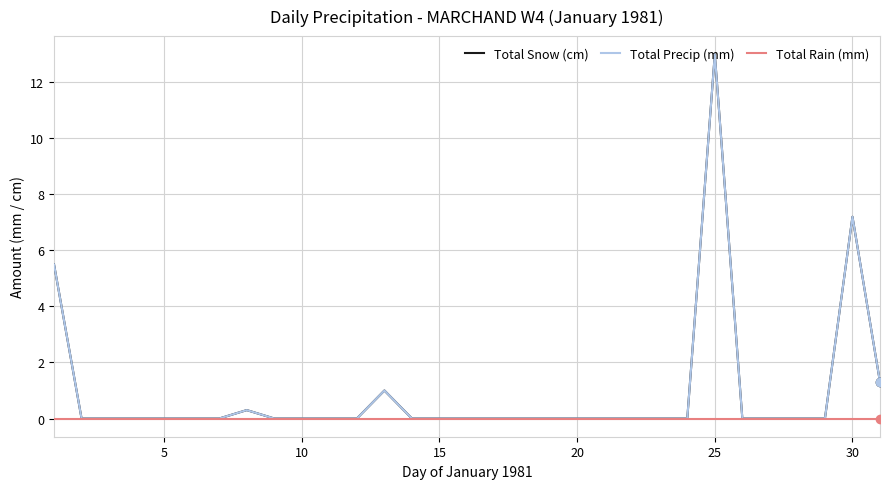

Rank the series by their maximum value, from highest to lowest.

Total Snow (cm), Total Precip (mm), Total Rain (mm)